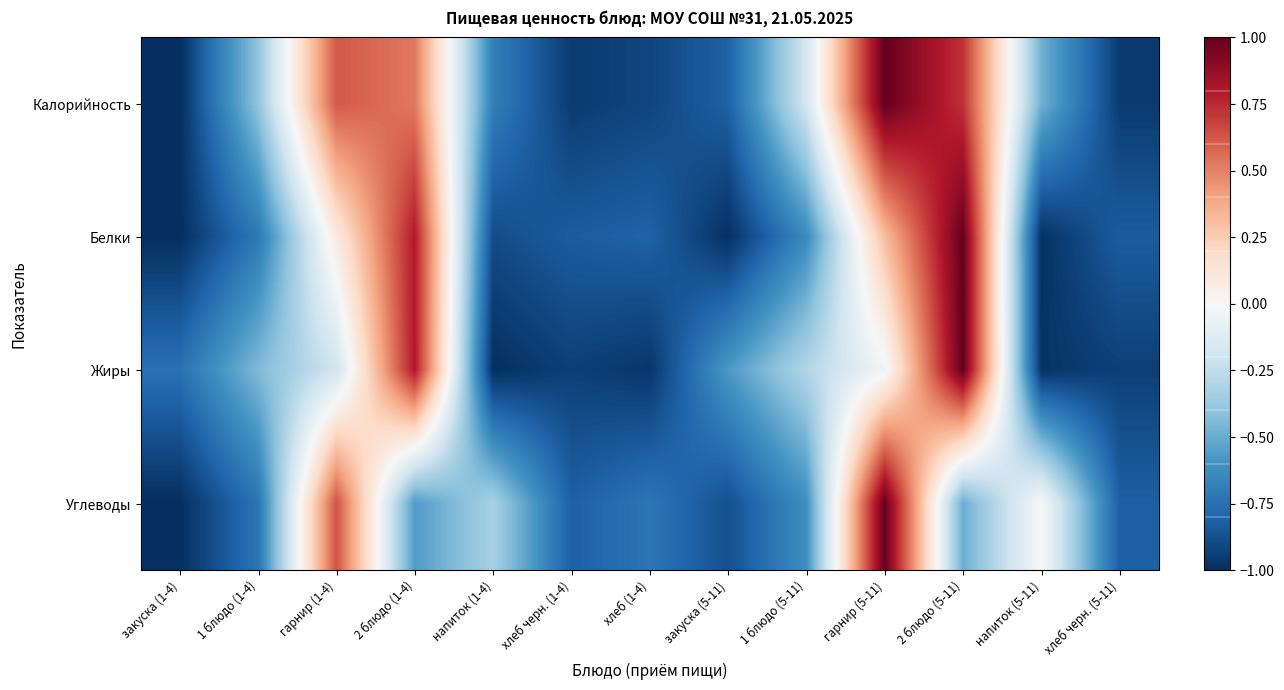

Which has a higher value, хлеб черн. (5-11) or закуска (1-4)?

хлеб черн. (5-11)